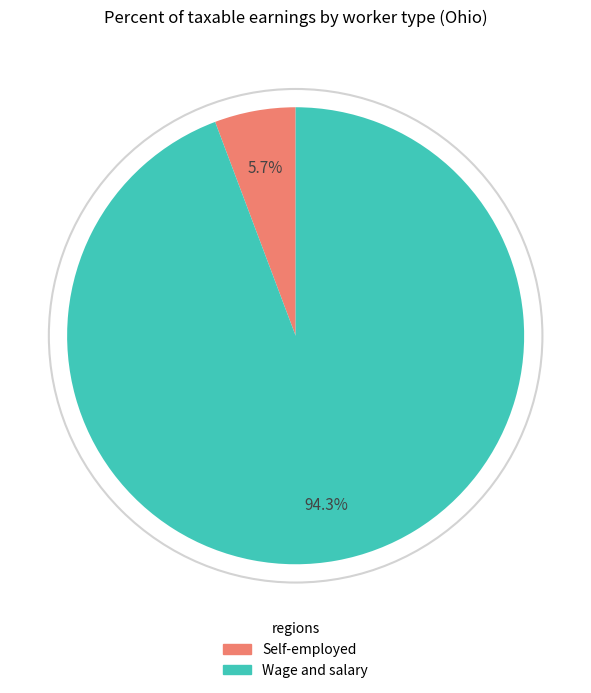

Combined, what portion of the pie is Wage and salary and Self-employed?

100.0%